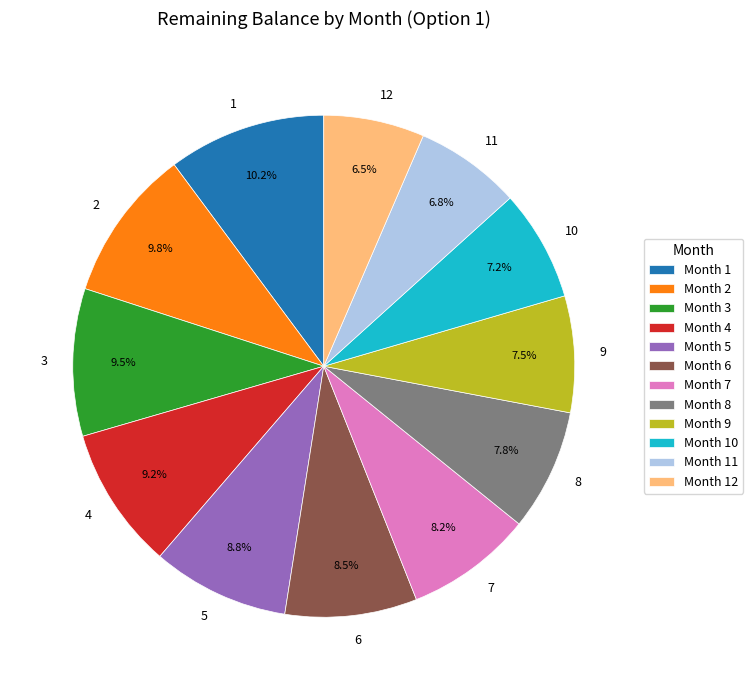

What is the ratio of the value at 8 to the value at 5?

0.9